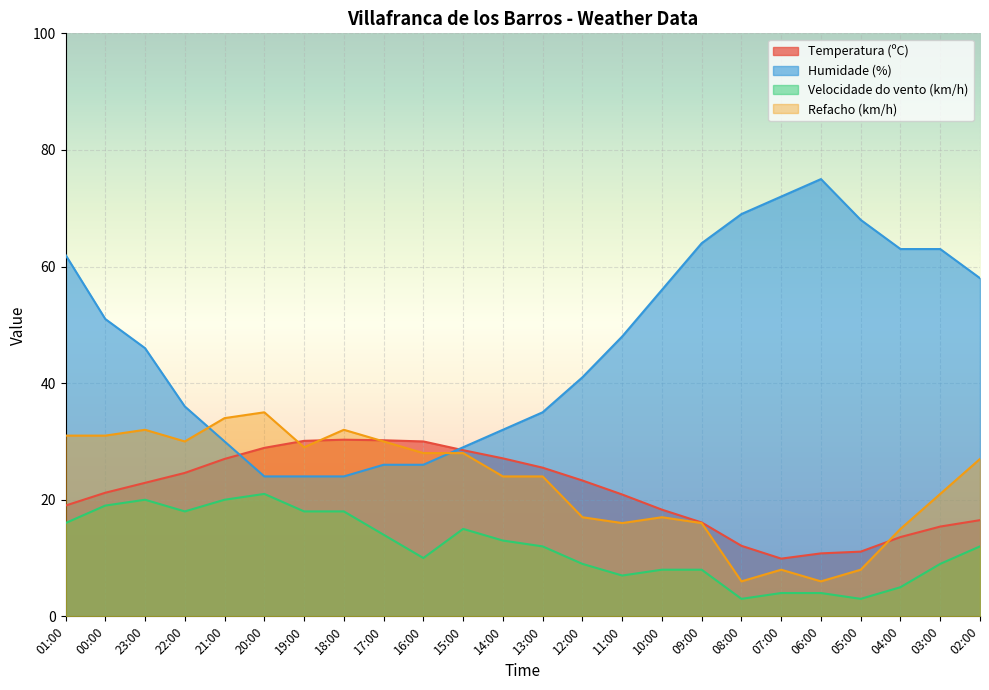

True or false: Temperatura (ºC) has more than 2 points higher than both neighbors.

False